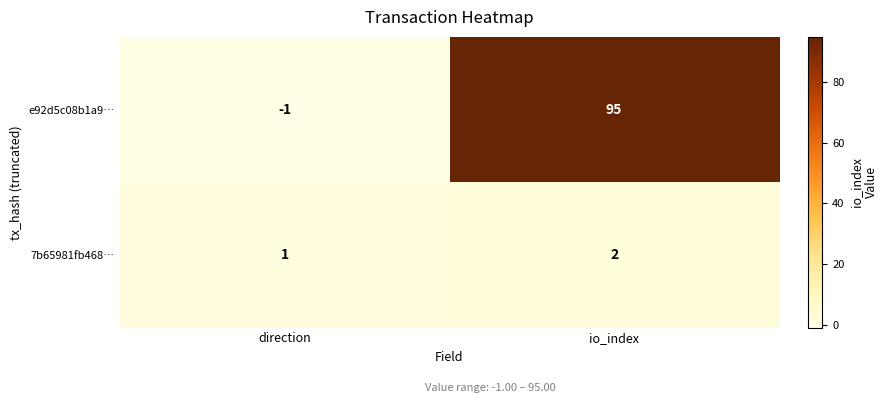

Reading right to left, list all the values displayed in this chart.

e92d5c08b1a9…: io_index=95	direction=-1
7b65981fb468…: io_index=2	direction=1